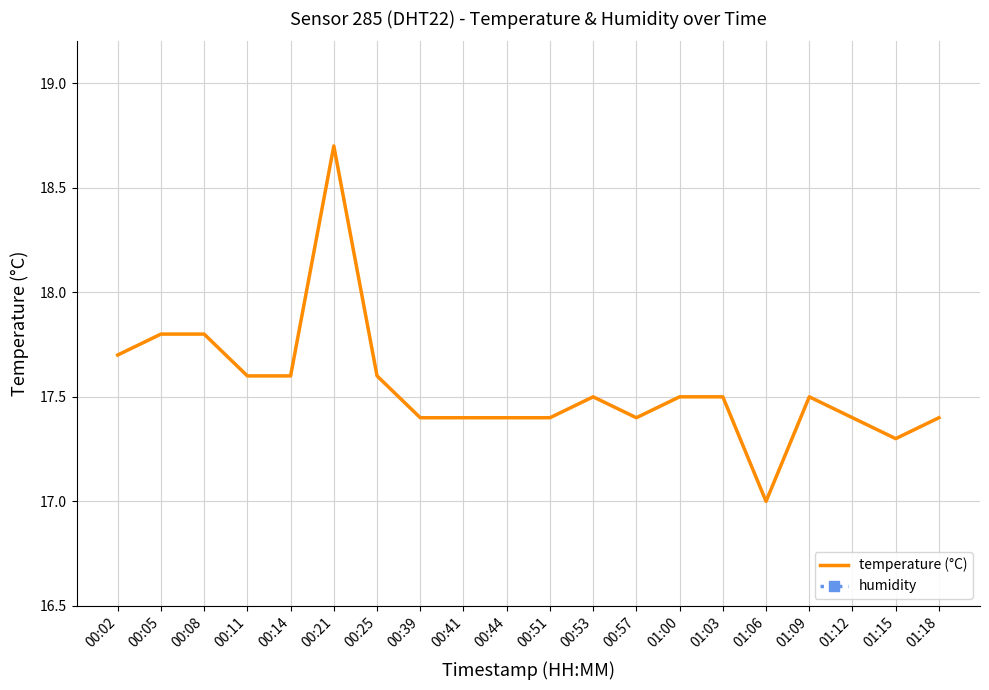

What is the total value across all series at 00:02?

18.7